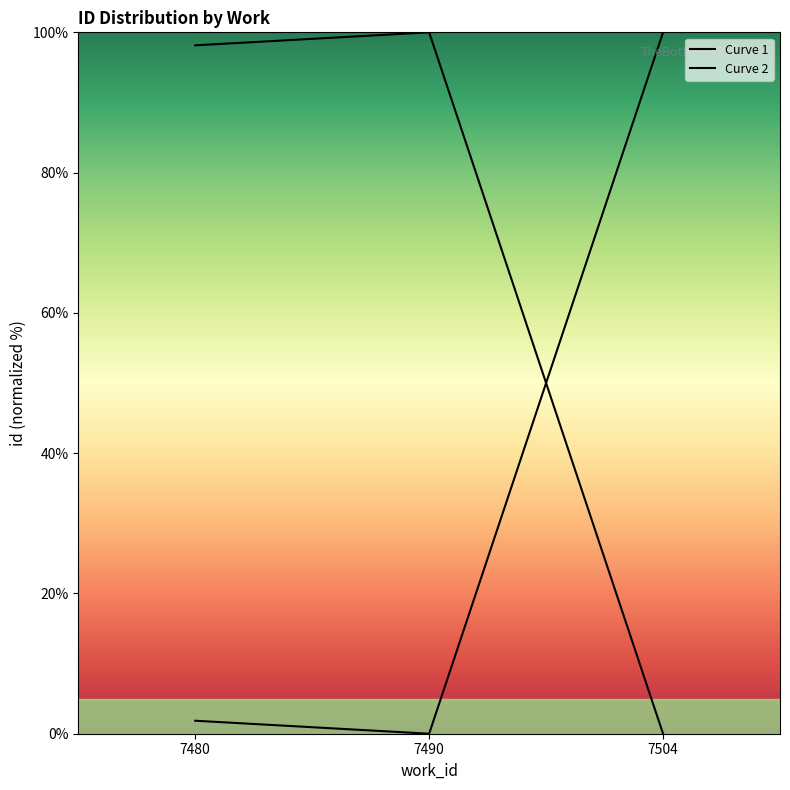

What is the value of the Curve 2 point at the 2nd from the left?

100.0